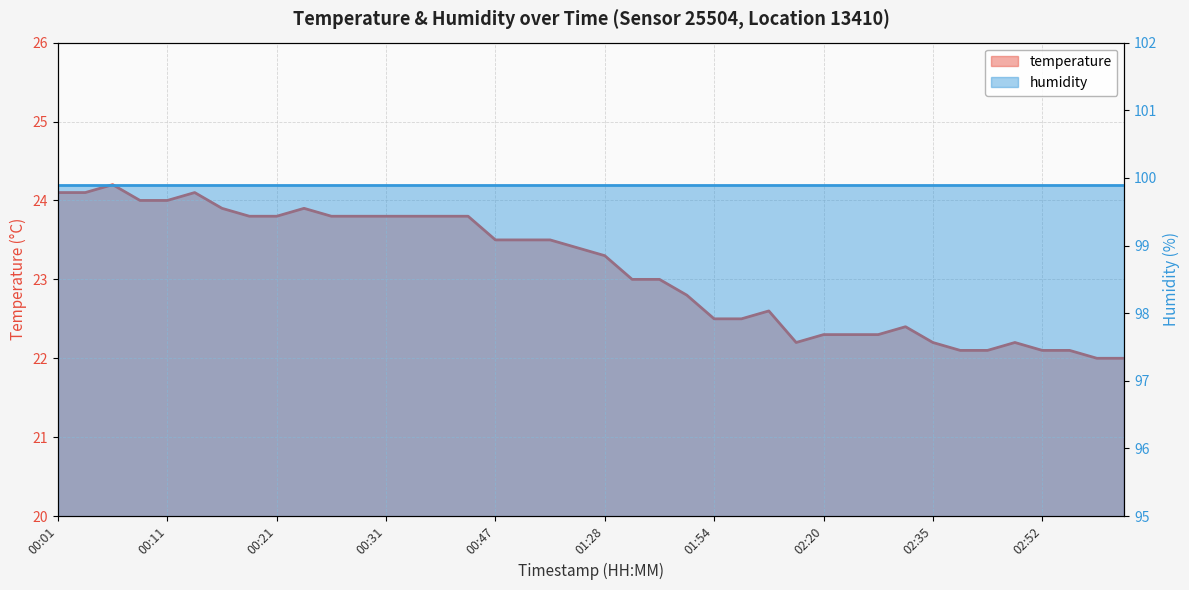

What is the difference between the second highest and minimum values?

2.1